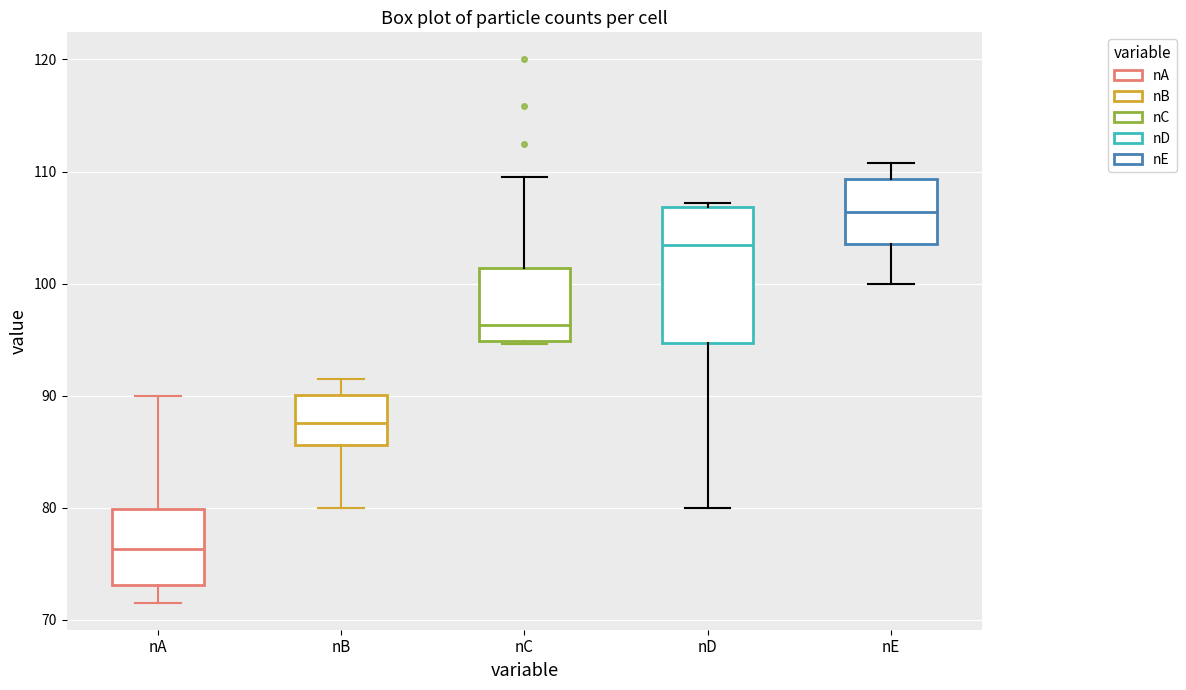

Comparing the boxes themselves (not the whiskers), which one is the tallest?

nD